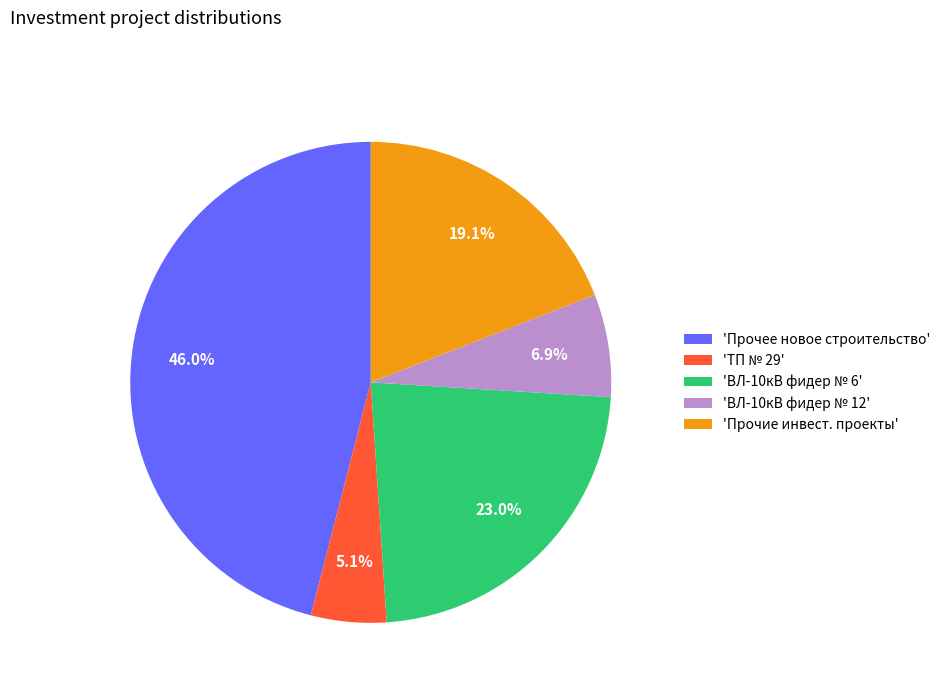

Does any single category account for the majority?

No